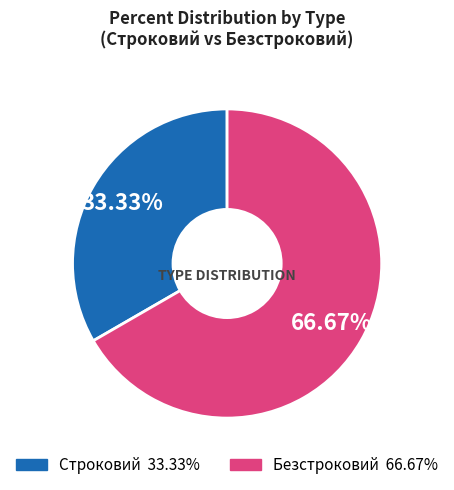

Is it true that Безстроковий is 67% of the pie?

True